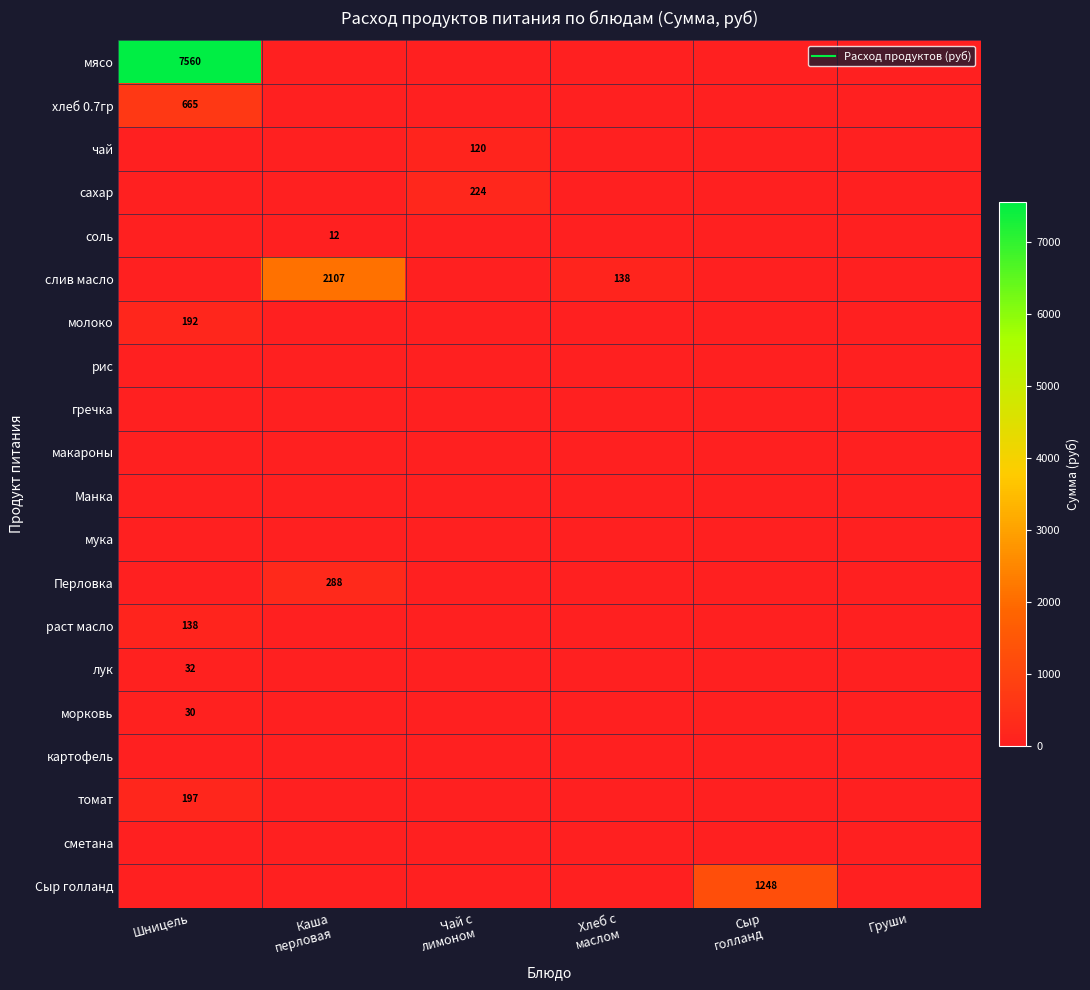

Rank the series at Каша перловая from lowest to highest value.

мясо, хлеб 0.7гр, чай, сахар, молоко, рис, гречка, макароны, Манка, мука, раст масло, лук, морковь, картофель, томат, сметана, Сыр голланд, соль, Перловка, слив масло